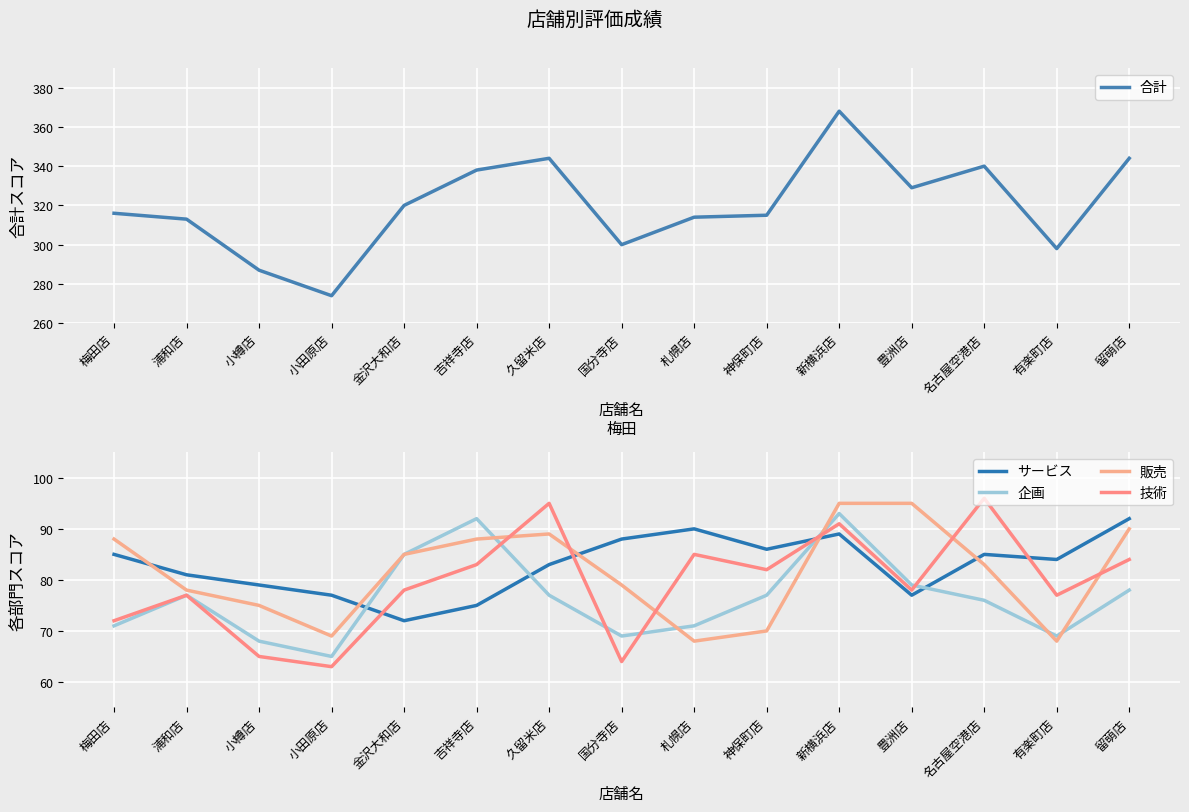

What is the value of the サービス point at the 3rd from the left?

79